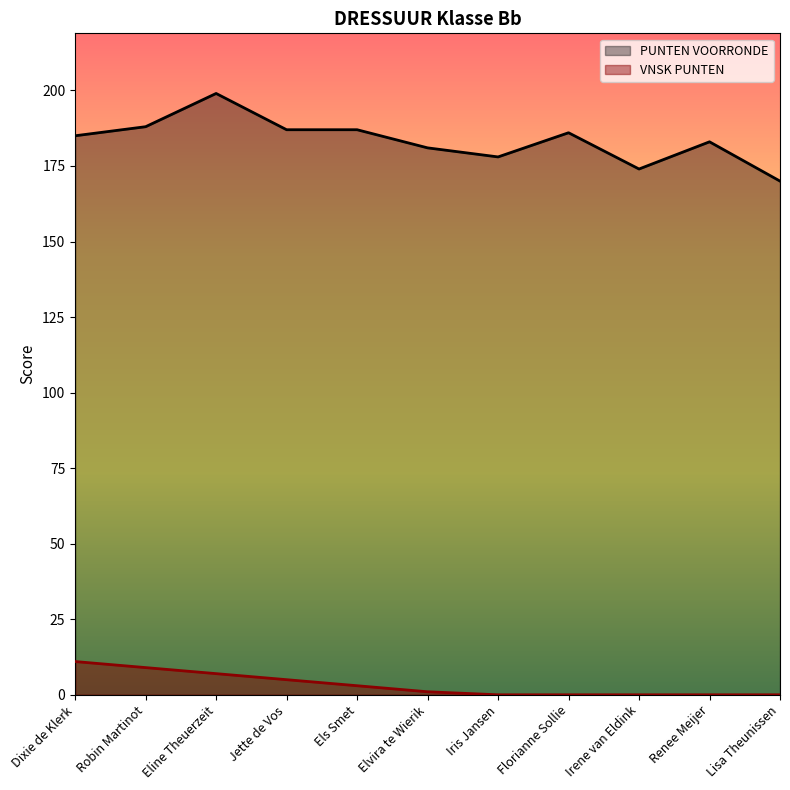

How many data points does each series have?

11